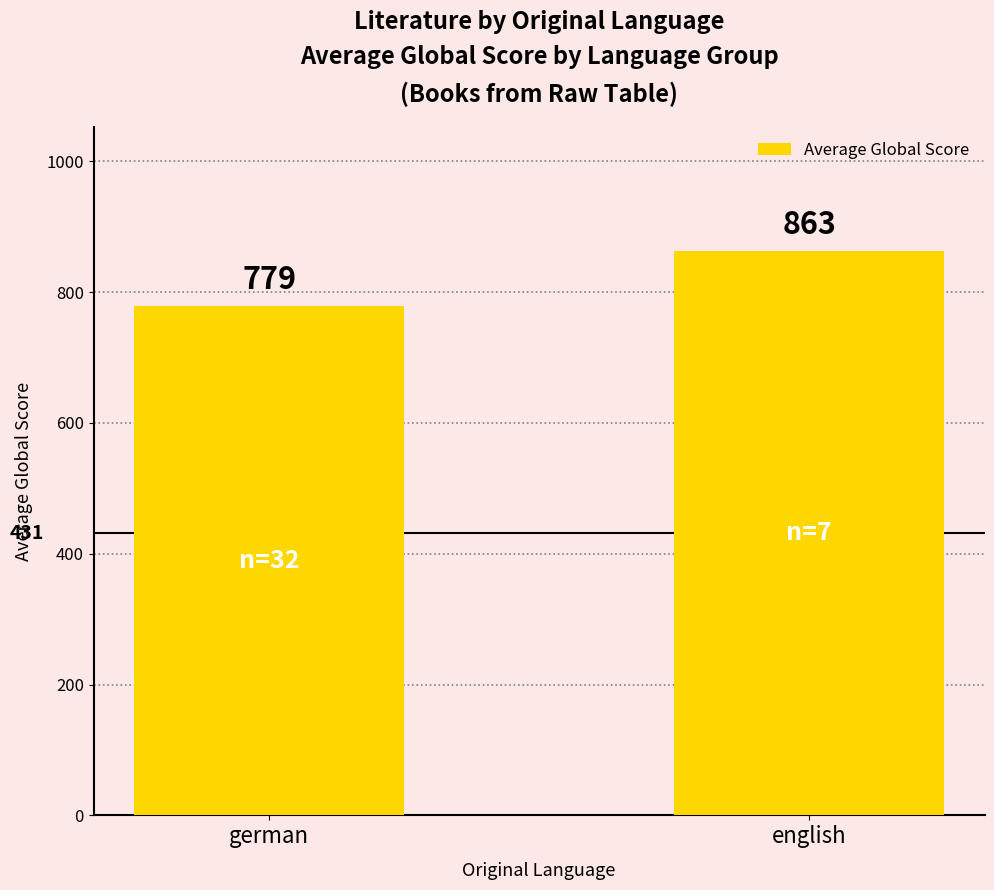

True or false: the data shows 245 at english.

False